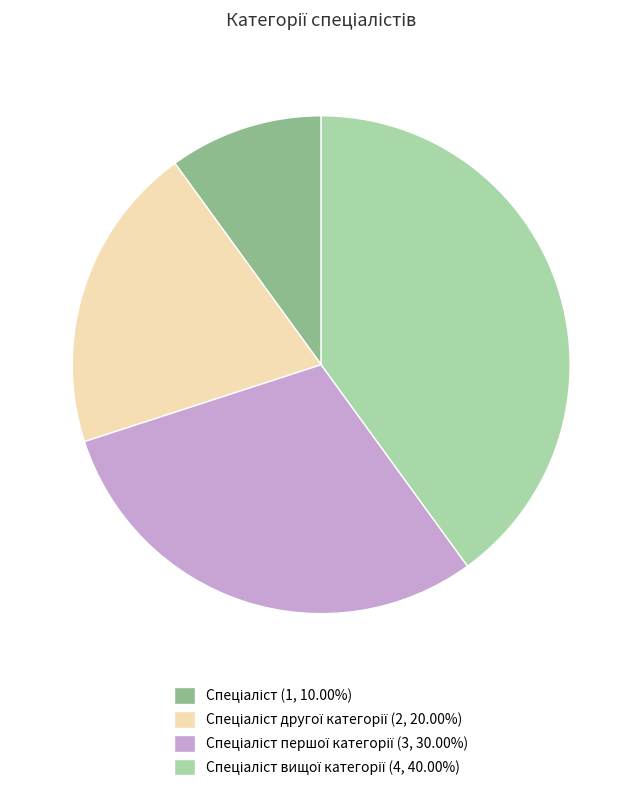

How many segments does this pie chart have?

4